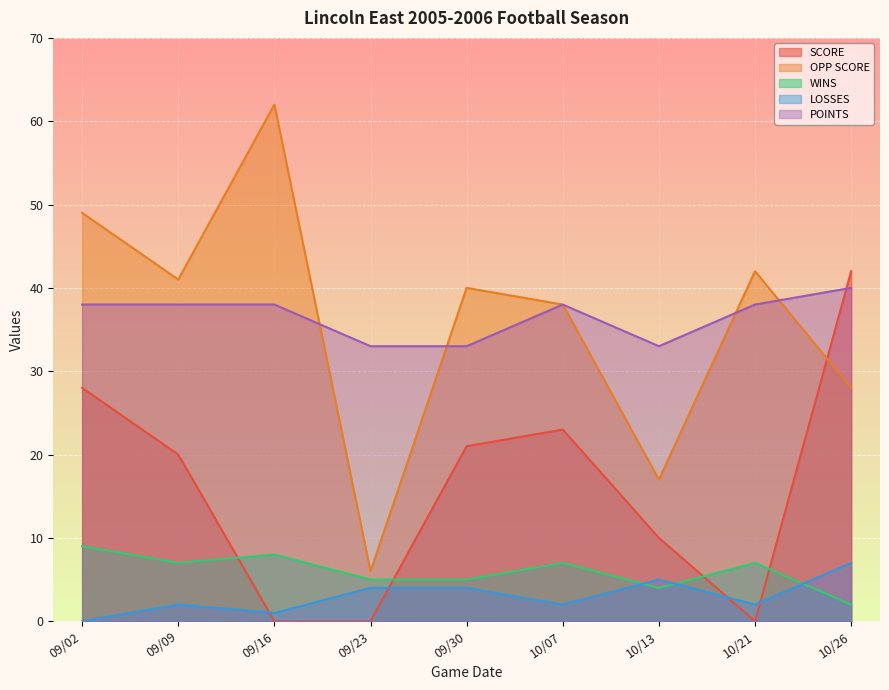

Which category has the lowest value across all series?

09/16